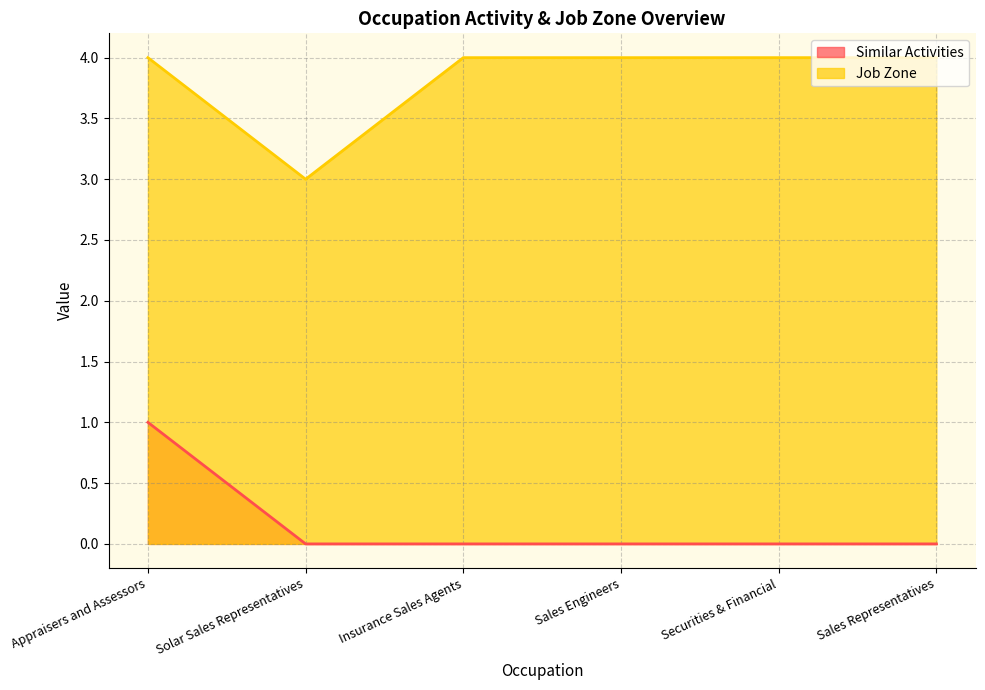

What is the difference between the highest and lowest values at Solar Sales Representatives?

3